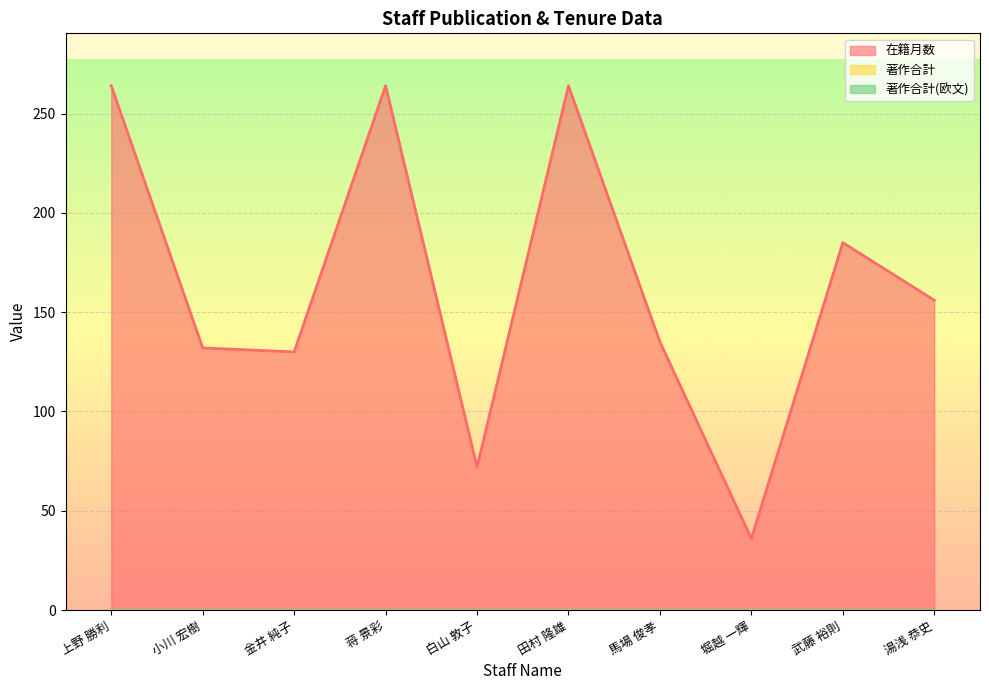

At which category is the sum across all series the highest?

上野 勝利